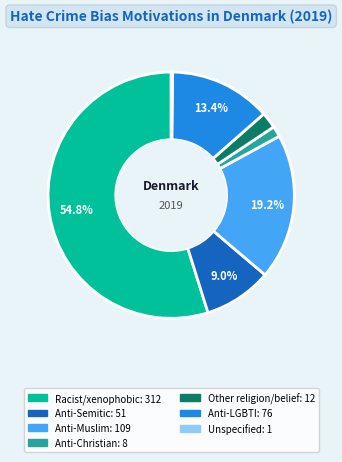

Is there any slice that represents more than half of the pie?

Yes